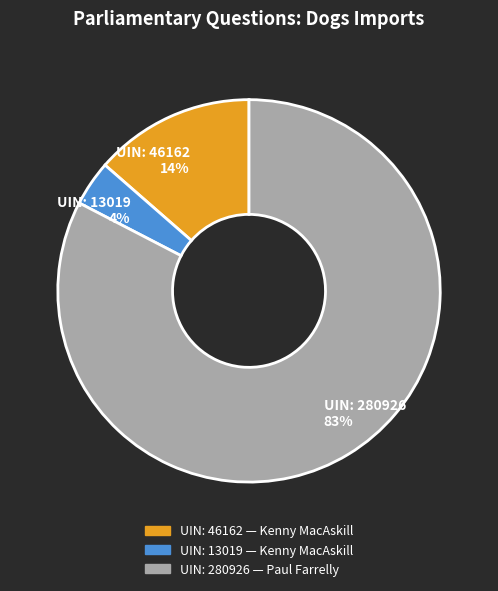

What is the largest slice in the pie chart?

UIN: 280926 83%